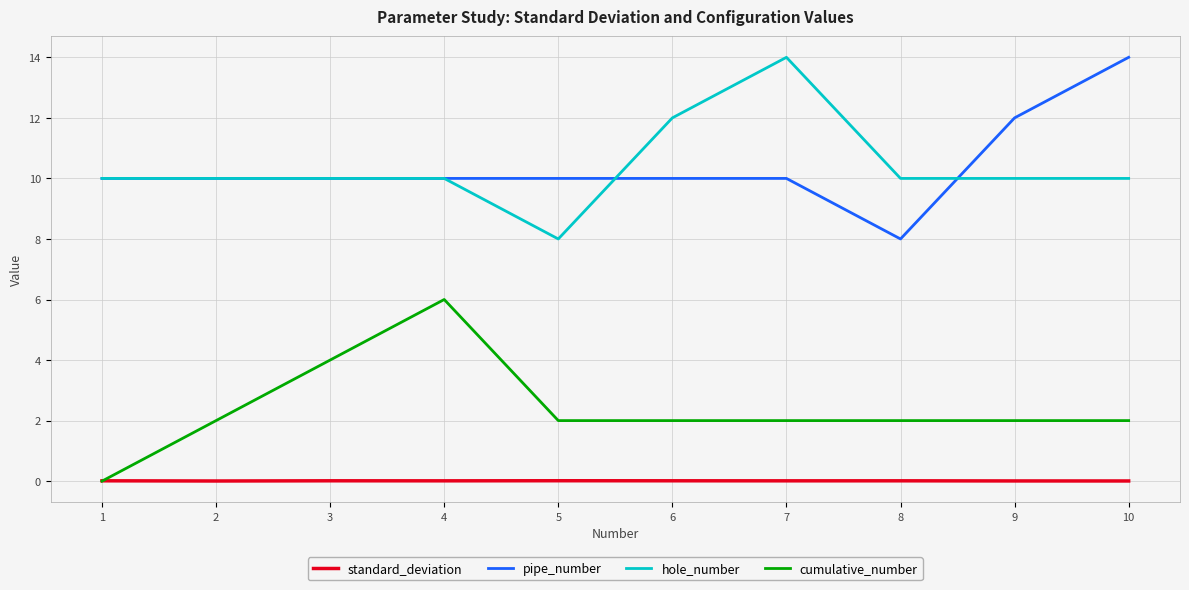

Is it true that pipe_number equals 12.7 at 8?

False